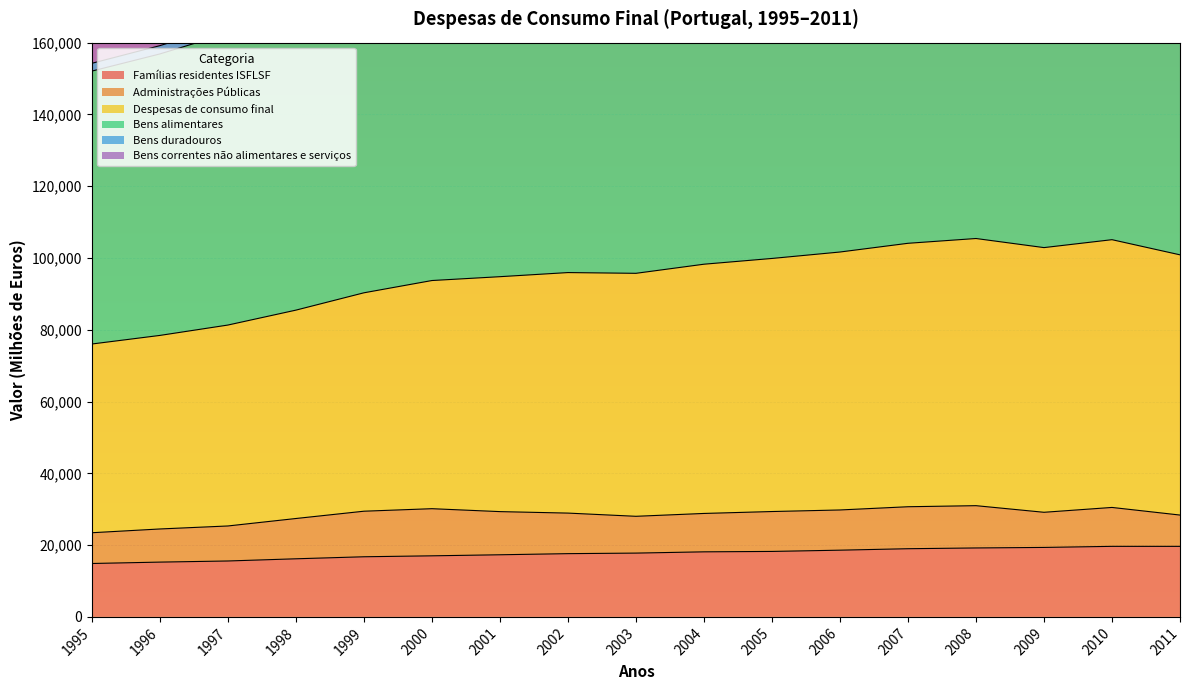

Where is Bens correntes não alimentares e serviços nearest to the value 184233?

1999